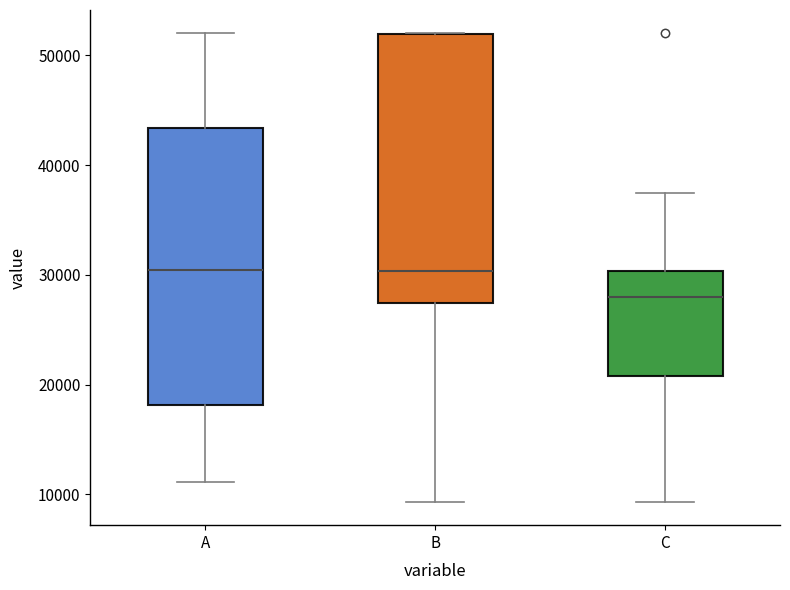

Where does the lower whisker of the box for B end on the y-axis? The values are not printed on the chart, so give them approximately, as read against the axis.

9000